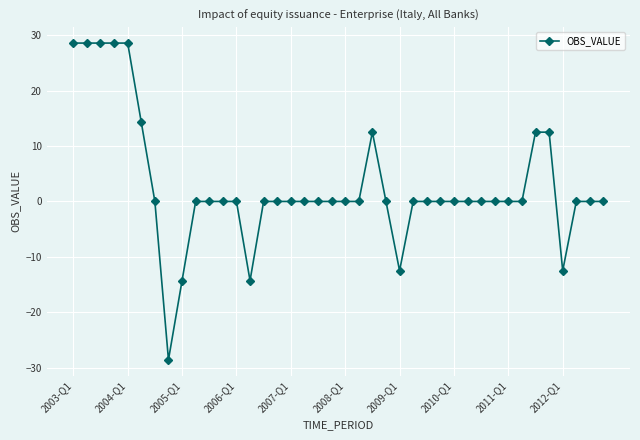

Reading left to right, extract all data points from this chart.

28.6	28.6	28.6	28.6	28.6	14.3	0.0	-28.6	-14.3	0.0	0.0	0.0	0.0	-14.3	0.0	0.0	0.0	0.0	0.0	0.0	0.0	0.0	12.5	0.0	-12.5	0.0	0.0	0.0	0.0	0.0	0.0	0.0	0.0	0.0	12.5	12.5	-12.5	0.0	0.0	0.0